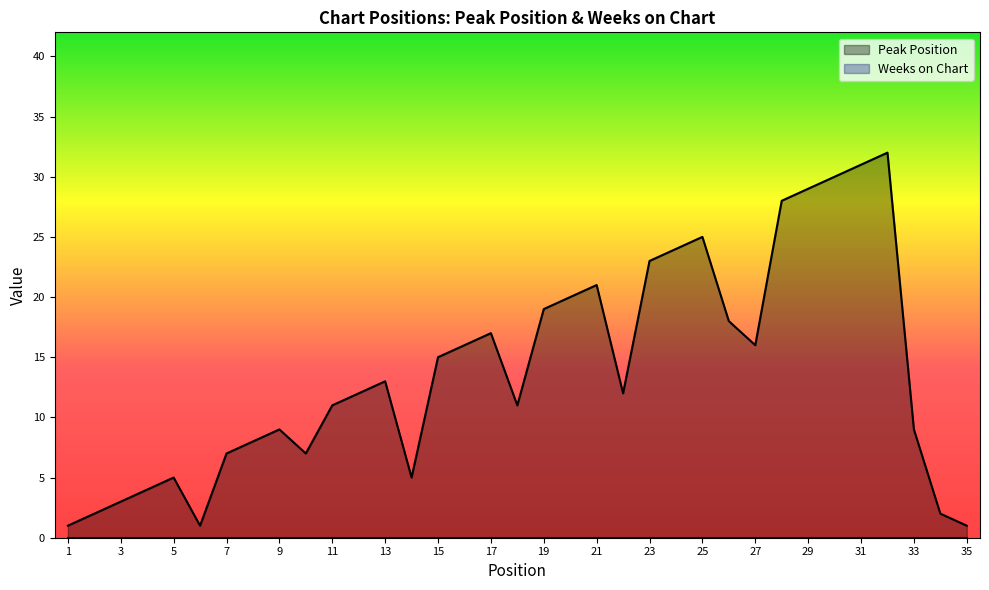

Rank the categories by value from highest to lowest.

32, 31, 30, 29, 28, 25, 24, 23, 21, 20, 19, 26, 17, 16, 27, 15, 13, 12, 22, 11, 18, 9, 33, 8, 7, 10, 5, 14, 4, 3, 2, 34, 1, 6, 35